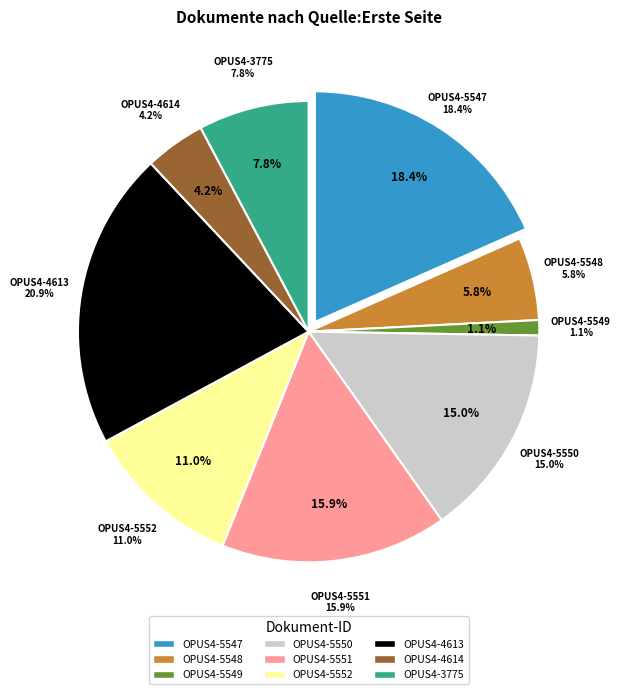

Rank the categories by value from lowest to highest.

OPUS4-5549, OPUS4-4614, OPUS4-5548, OPUS4-3775, OPUS4-5552, OPUS4-5550, OPUS4-5551, OPUS4-5547, OPUS4-4613